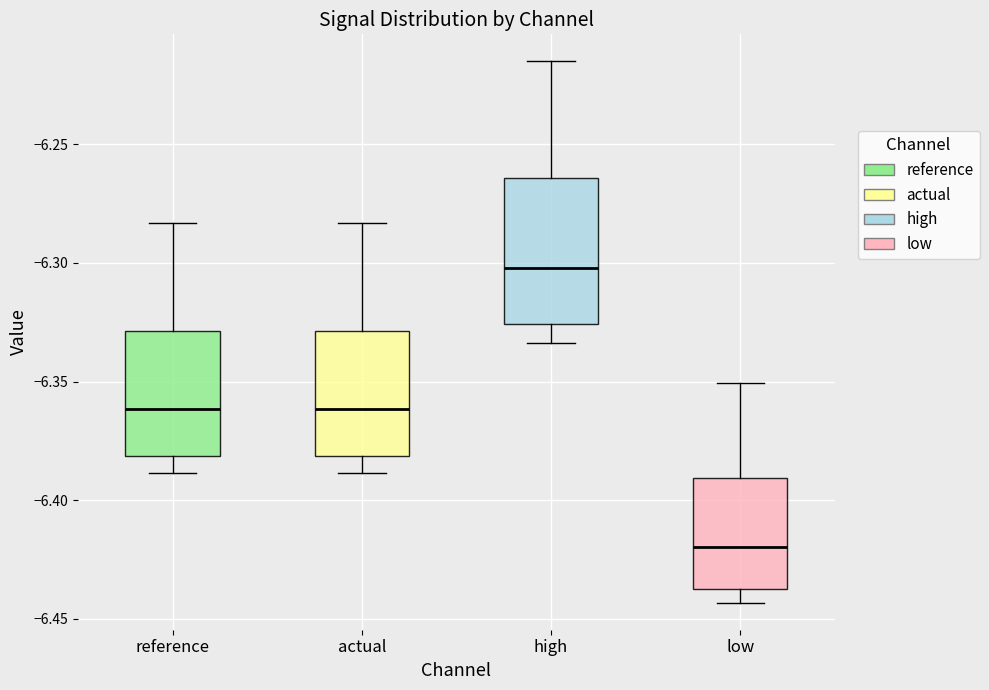

Reading left to right, read every box against the y-axis: the position of its median line, the range the box covers, and the ends of its whiskers. The values are not printed on the chart, so give them approximately, as read against the axis.

reference: median -6.360, box -6.380 to -6.330, whiskers -6.390 to -6.285
actual: median -6.360, box -6.380 to -6.330, whiskers -6.390 to -6.285
high: median -6.300, box -6.325 to -6.265, whiskers -6.335 to -6.215
low: median -6.420, box -6.435 to -6.390, whiskers -6.445 to -6.350